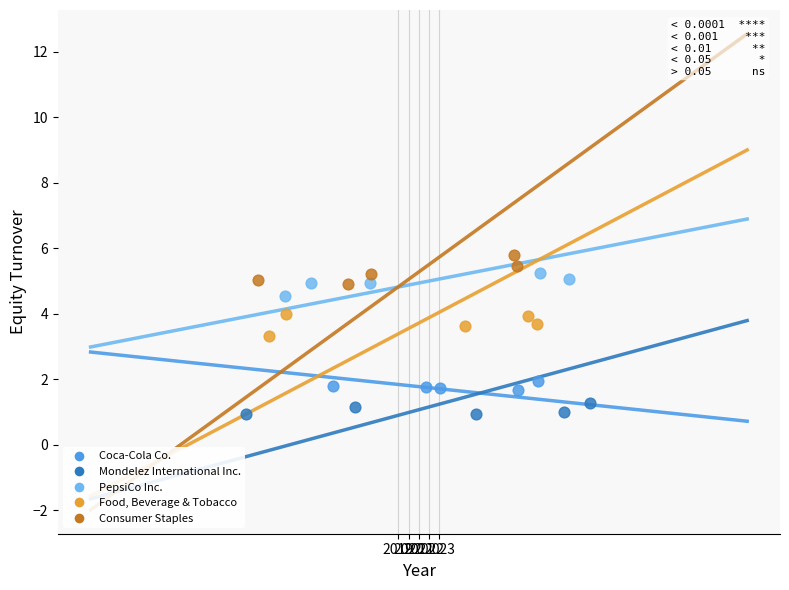

Which series has the largest Y range (max minus min)?

Consumer Staples